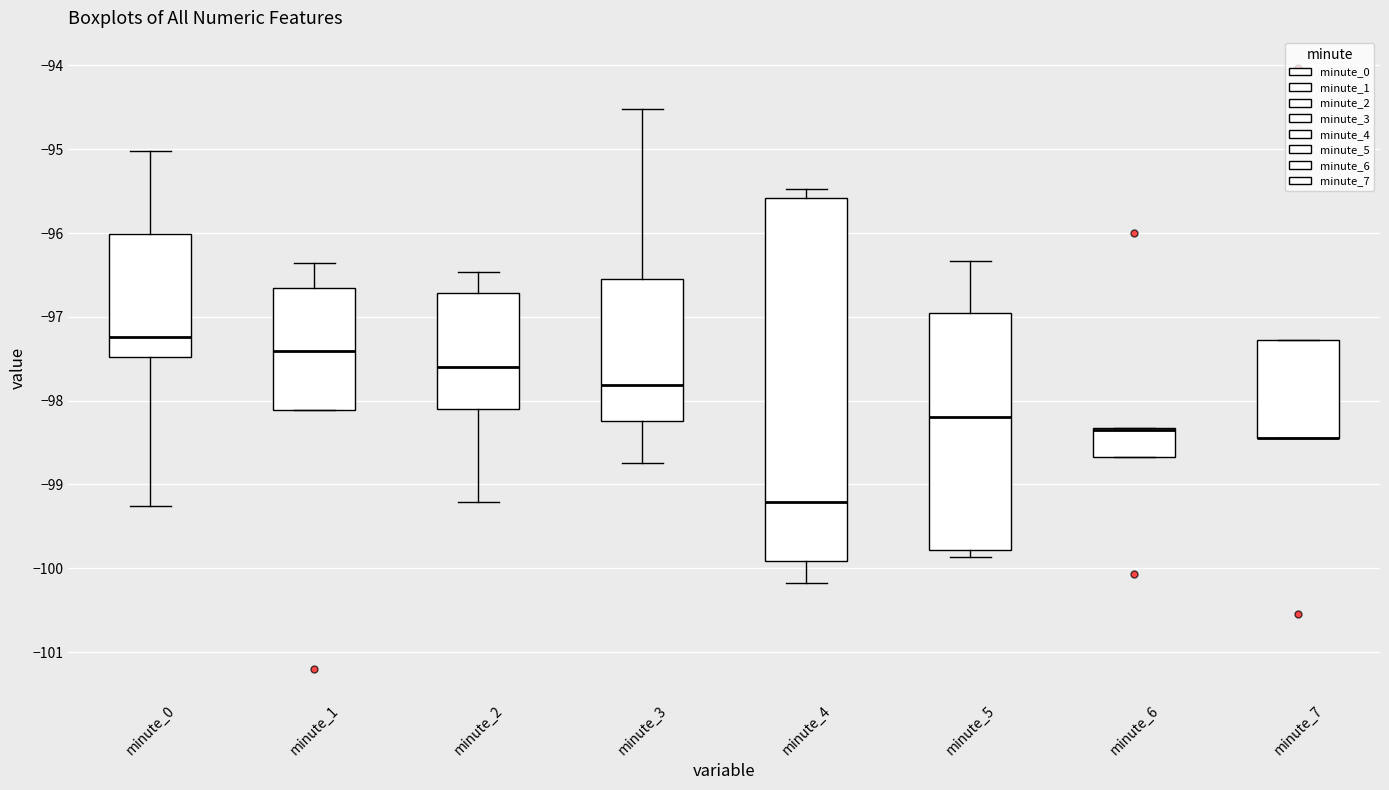

Reading left to right, transcribe this box plot: for each box, give where its median line is, the range the box spans, and where its two whiskers end, as read against the y-axis. The values are not printed on the chart, so give them approximately, as read against the axis.

minute_0: median -97.2, box -97.5 to -96.0, whiskers -99.3 to -95.0
minute_1: median -97.4, box -98.1 to -96.7, whiskers -98.1 to -96.4
minute_2: median -97.6, box -98.1 to -96.7, whiskers -99.2 to -96.5
minute_3: median -97.8, box -98.2 to -96.5, whiskers -98.7 to -94.5
minute_4: median -99.2, box -99.9 to -95.6, whiskers -100.2 to -95.5
minute_5: median -98.2, box -99.8 to -97.0, whiskers -99.9 to -96.3
minute_6: median -98.3 (drawn on the box's upper edge), box -98.7 to -98.3, whiskers -98.7 to -98.3
minute_7: median -98.4 (drawn on the box's lower edge), box -98.4 to -97.3, whiskers -98.4 to -97.3